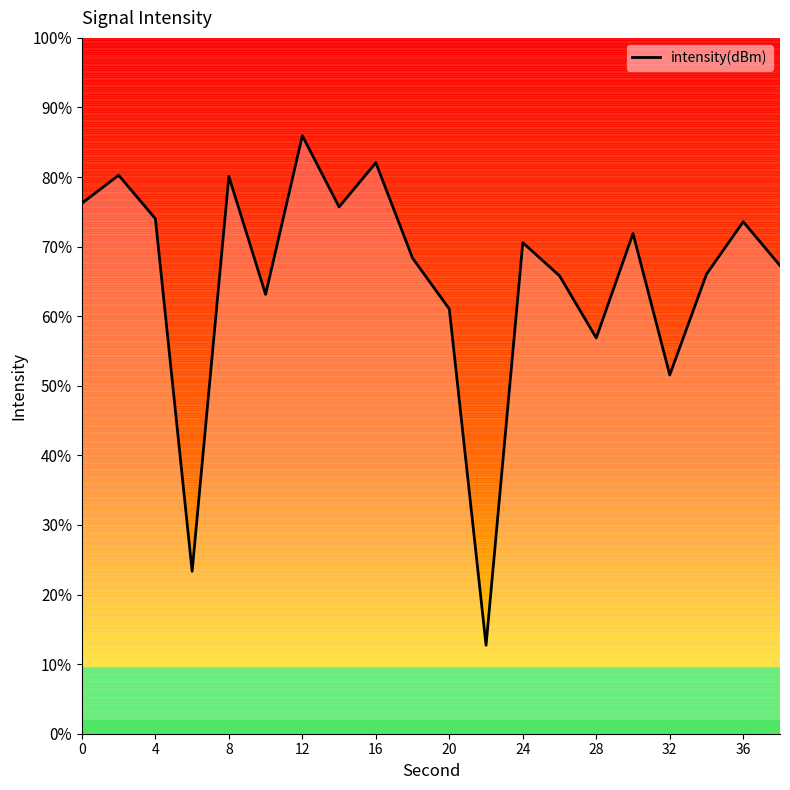

What is the maximum value shown in the chart?

85.9